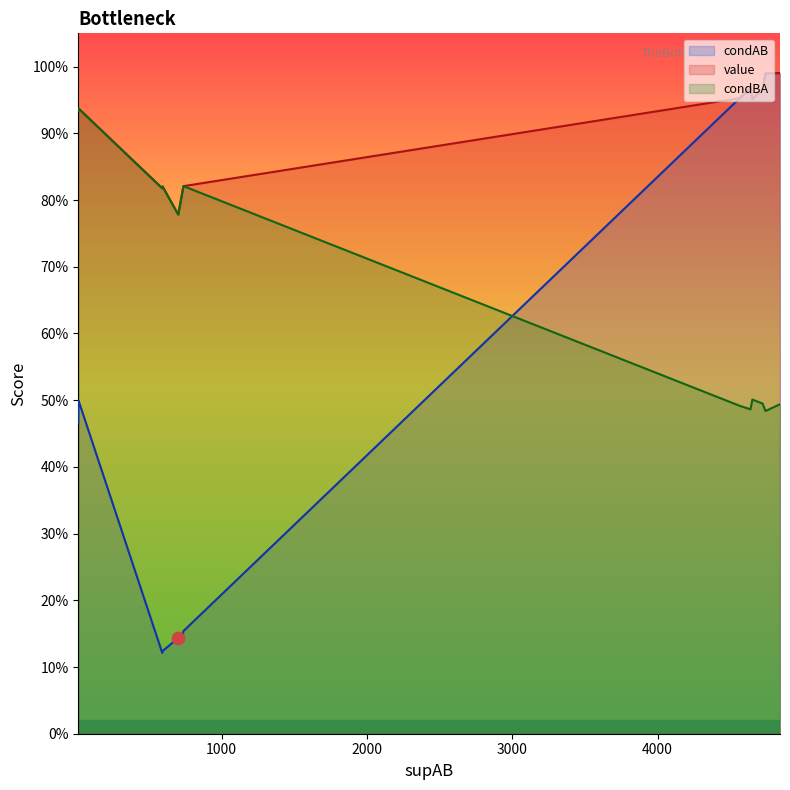

At which category is the sum across all series the highest?

4843